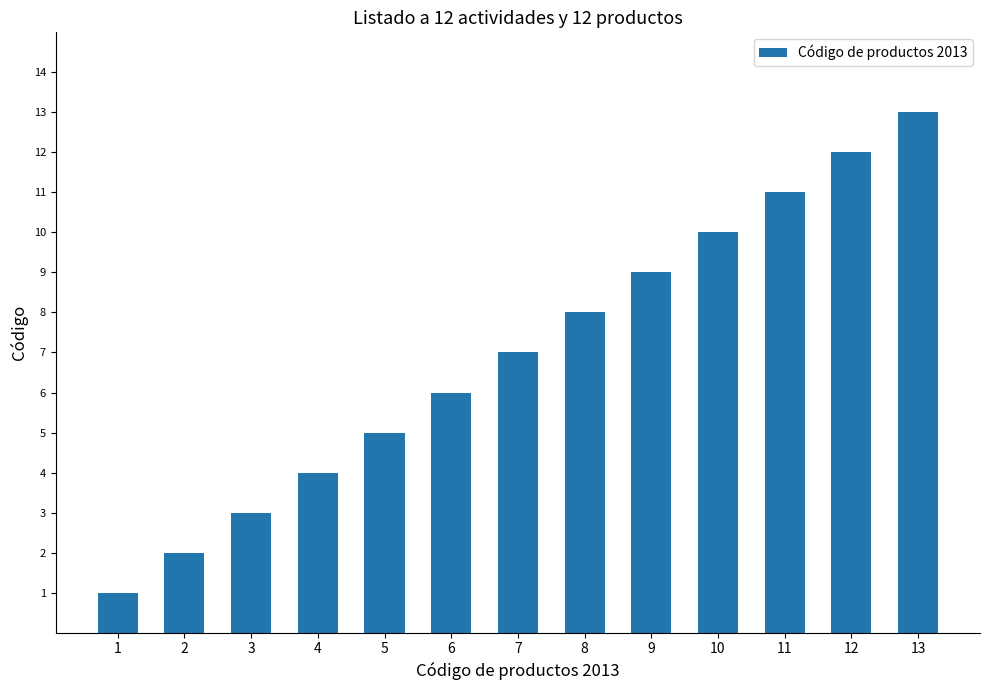

Which label corresponds to the largest value in the chart?

13